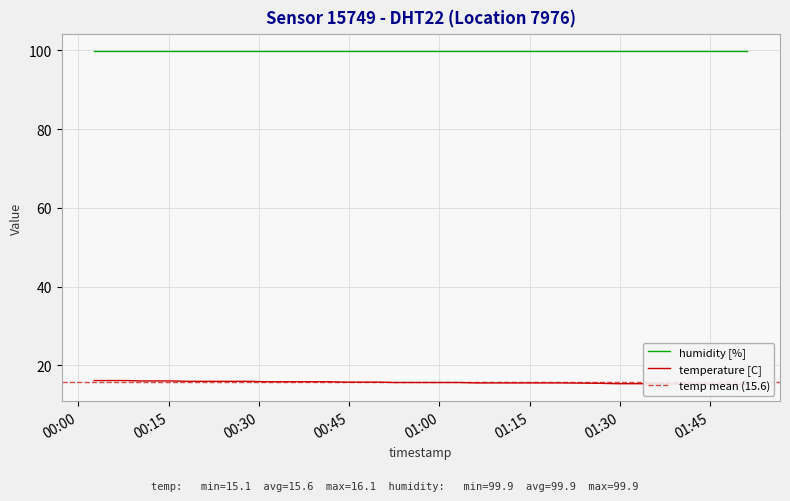

List the labels in order of value, largest first.

2022-09-03T00:02:38, 2022-09-03T00:05:13, 2022-09-03T00:07:53, 2022-09-03T00:10:30, 2022-09-03T00:13:04, 2022-09-03T00:15:35, 2022-09-03T00:18:11, 2022-09-03T00:20:44, 2022-09-03T00:23:19, 2022-09-03T00:25:51, 2022-09-03T00:28:25, 2022-09-03T00:31:05, 2022-09-03T00:33:39, 2022-09-03T00:36:13, 2022-09-03T00:38:44, 2022-09-03T00:41:24, 2022-09-03T00:44:12, 2022-09-03T00:46:56, 2022-09-03T00:49:40, 2022-09-03T00:52:24, 2022-09-03T00:55:15, 2022-09-03T00:58:01, 2022-09-03T01:00:38, 2022-09-03T01:03:10, 2022-09-03T01:06:03, 2022-09-03T01:08:58, 2022-09-03T01:11:40, 2022-09-03T01:14:23, 2022-09-03T01:17:04, 2022-09-03T01:19:57, 2022-09-03T01:26:38, 2022-09-03T01:29:26, 2022-09-03T01:32:06, 2022-09-03T01:34:46, 2022-09-03T01:37:26, 2022-09-03T01:40:10, 2022-09-03T01:42:57, 2022-09-03T01:45:40, 2022-09-03T01:48:28, 2022-09-03T01:51:09